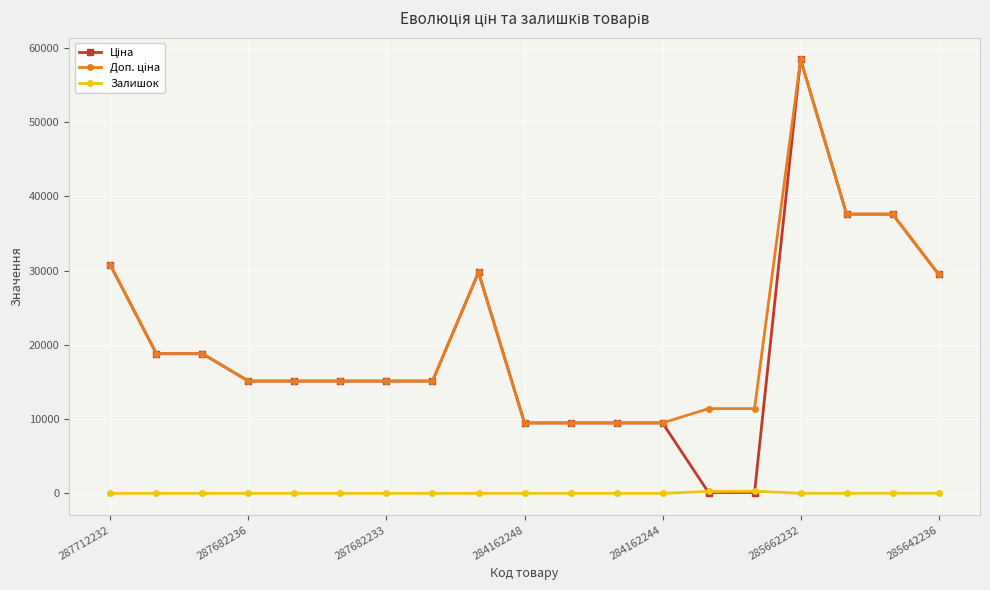

What is the maximum value shown in the chart?

58426.5